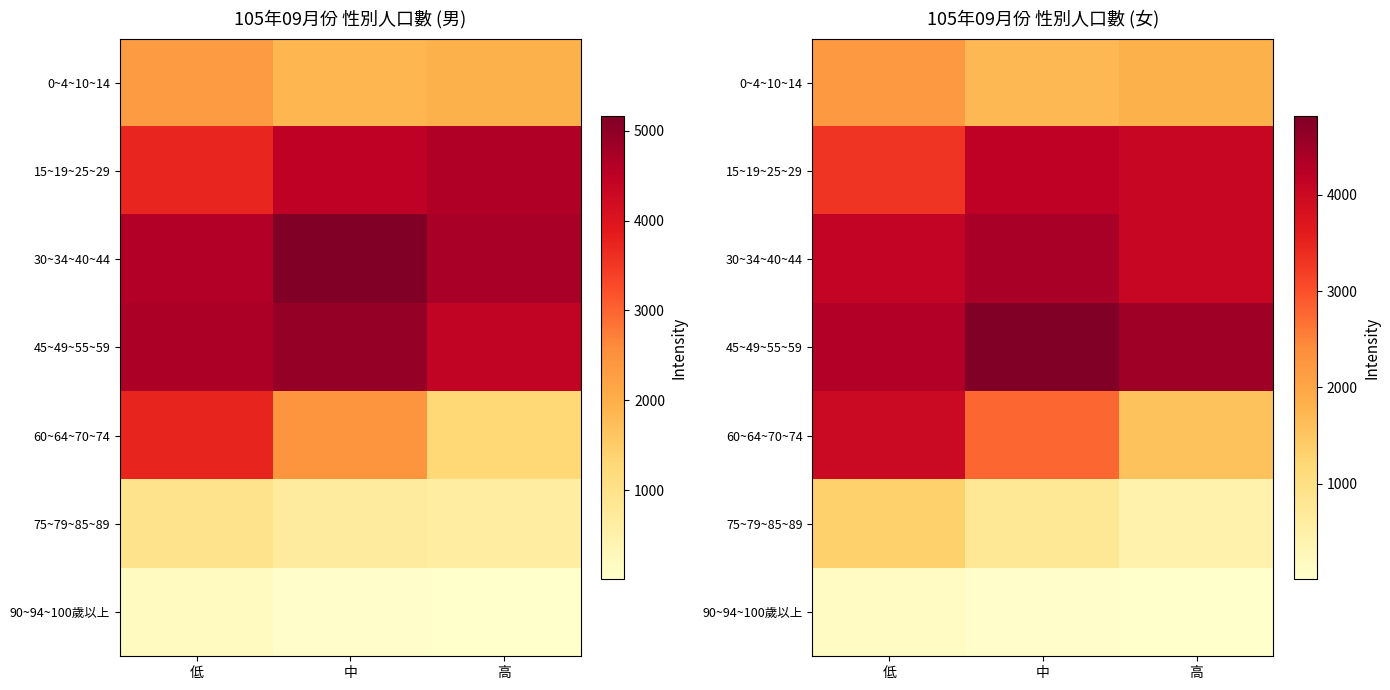

At which label does 60~64~70~74 reach its minimum?

高